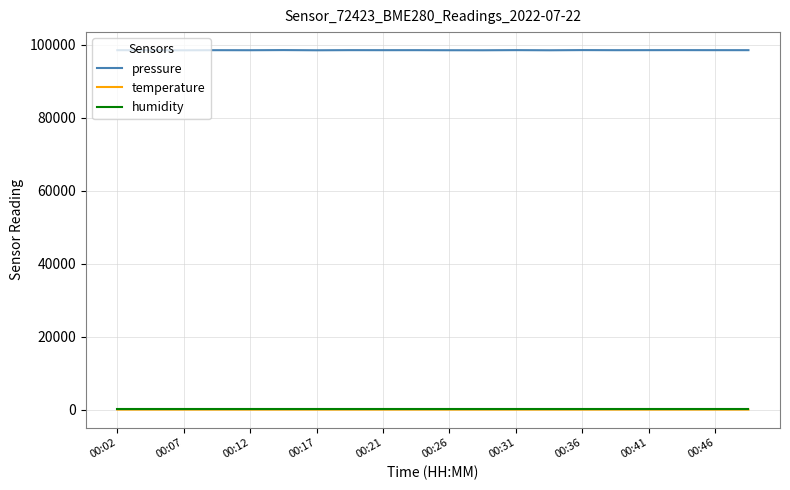

What is the sum of all pressure values?

1970119.9